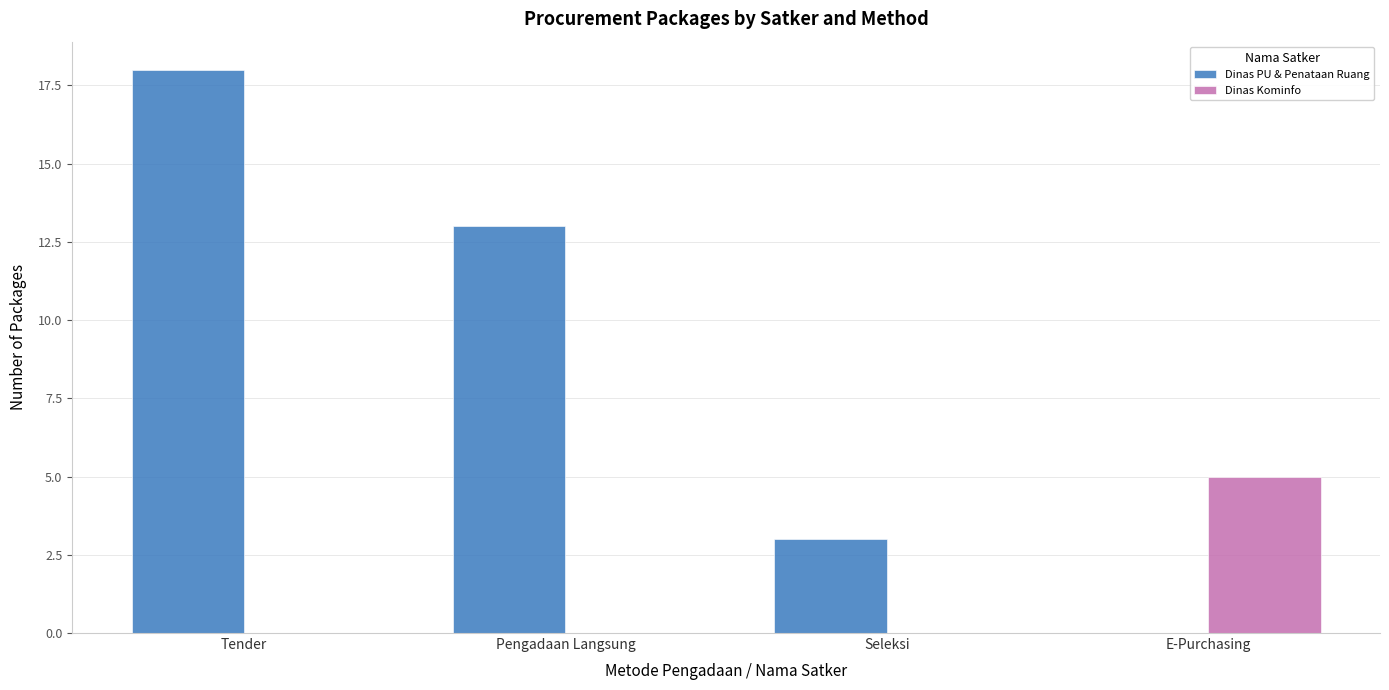

What is the greatest value displayed?

18